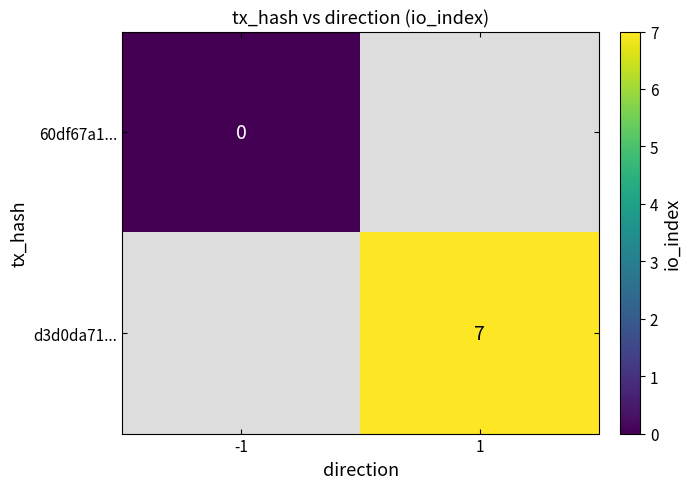

At how many categories does at least one series exceed 1?

1